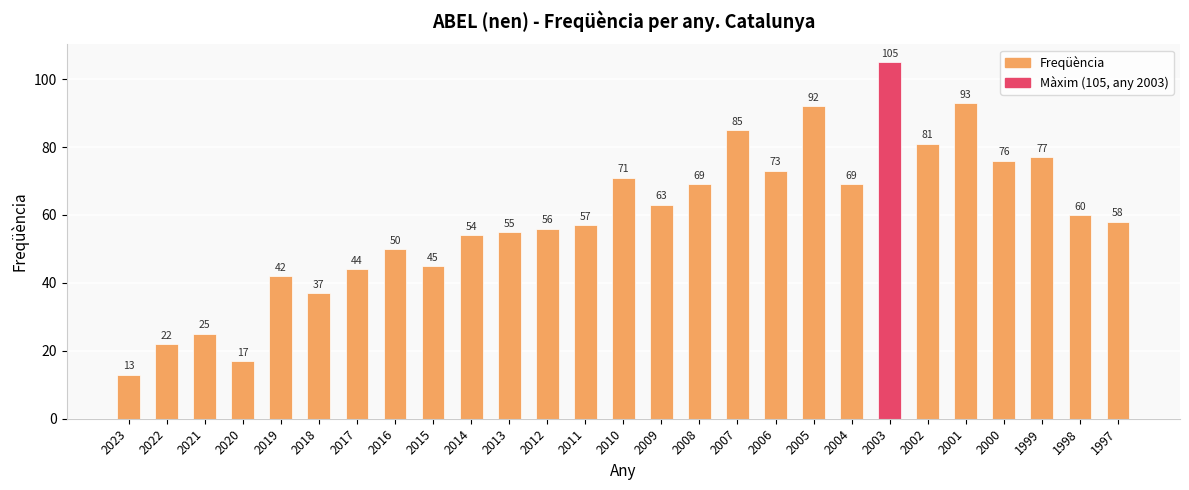

Count the number of categories in the chart.

27